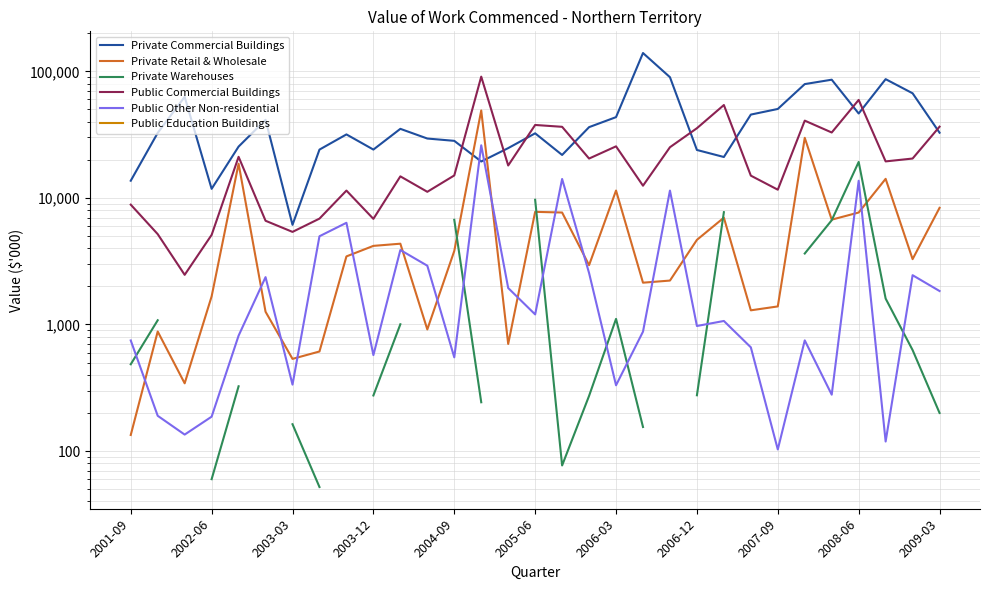

List the series in order of their peak value, lowest first.

Private Warehouses, Public Other Non-residential, Private Retail & Wholesale, Public Commercial Buildings, Private Commercial Buildings, Public Education Buildings